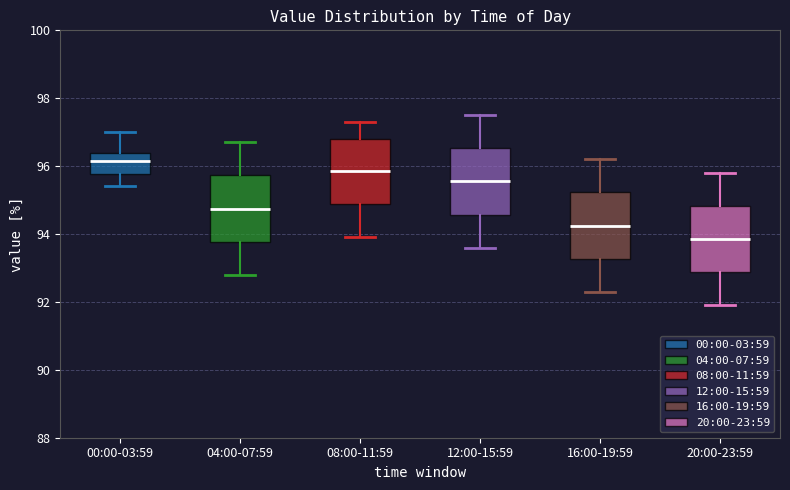

Reading left to right, transcribe this box plot: for each box, give where its median line is, the range the box spans, and where its two whiskers end, as read against the y-axis. The values are not printed on the chart, so give them approximately, as read against the axis.

00:00-03:59: median 96.2, box 95.8 to 96.4, whiskers 95.4 to 97.0
04:00-07:59: median 94.8, box 93.8 to 95.8, whiskers 92.8 to 96.8
08:00-11:59: median 95.8, box 94.8 to 96.8, whiskers 94.0 to 97.4
12:00-15:59: median 95.6, box 94.6 to 96.6, whiskers 93.6 to 97.6
16:00-19:59: median 94.2, box 93.2 to 95.2, whiskers 92.4 to 96.2
20:00-23:59: median 93.8, box 92.8 to 94.8, whiskers 92.0 to 95.8